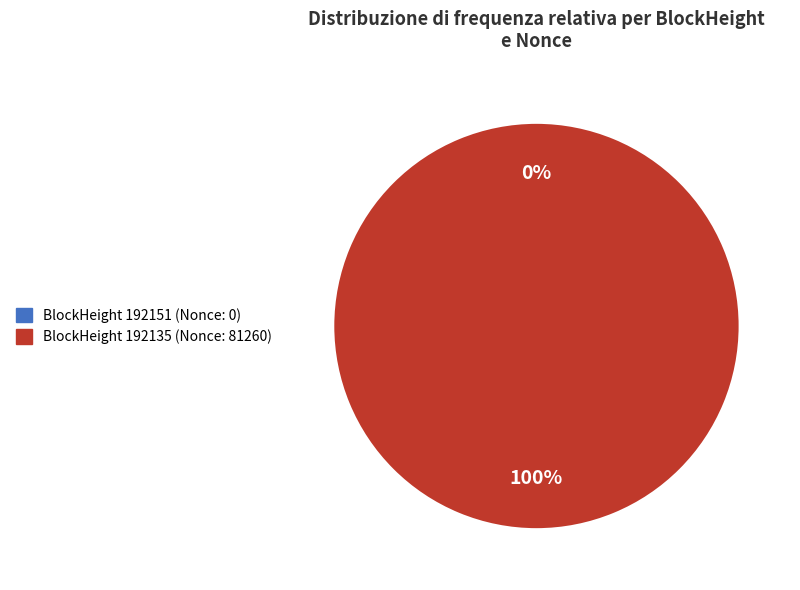

Is it true that 192135 is 91% of the pie?

False